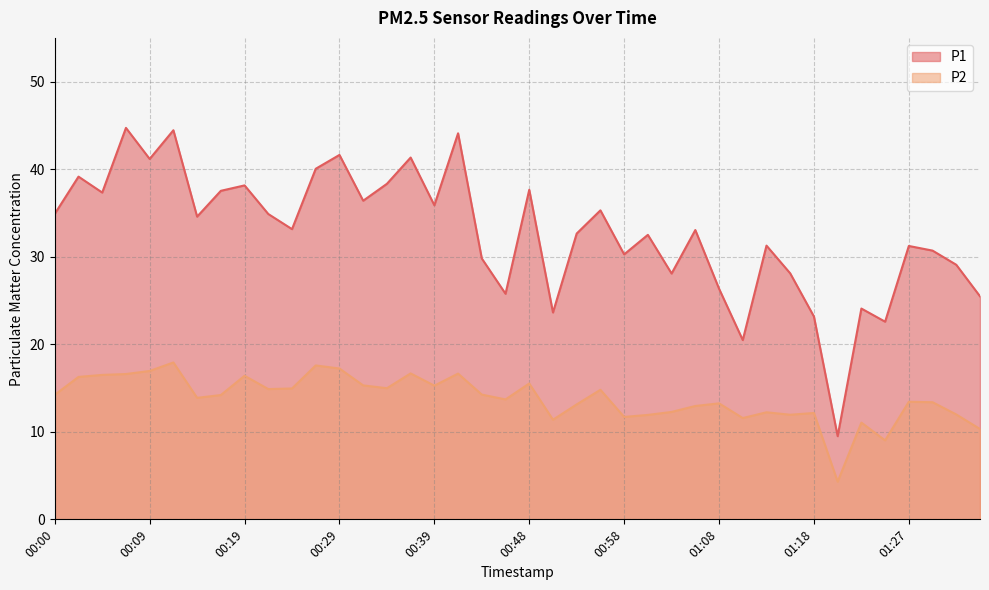

Rank the categories by P1 value from lowest to highest.

01:20, 01:10, 01:25, 01:18, 00:51, 01:23, 01:35, 00:46, 01:08, 01:03, 01:15, 01:32, 00:44, 00:58, 01:30, 01:27, 01:13, 01:01, 00:53, 01:05, 00:24, 00:14, 00:22, 00:00, 00:56, 00:39, 00:31, 00:05, 00:17, 00:48, 00:19, 00:34, 00:02, 00:26, 00:09, 00:36, 00:29, 00:41, 00:12, 00:07